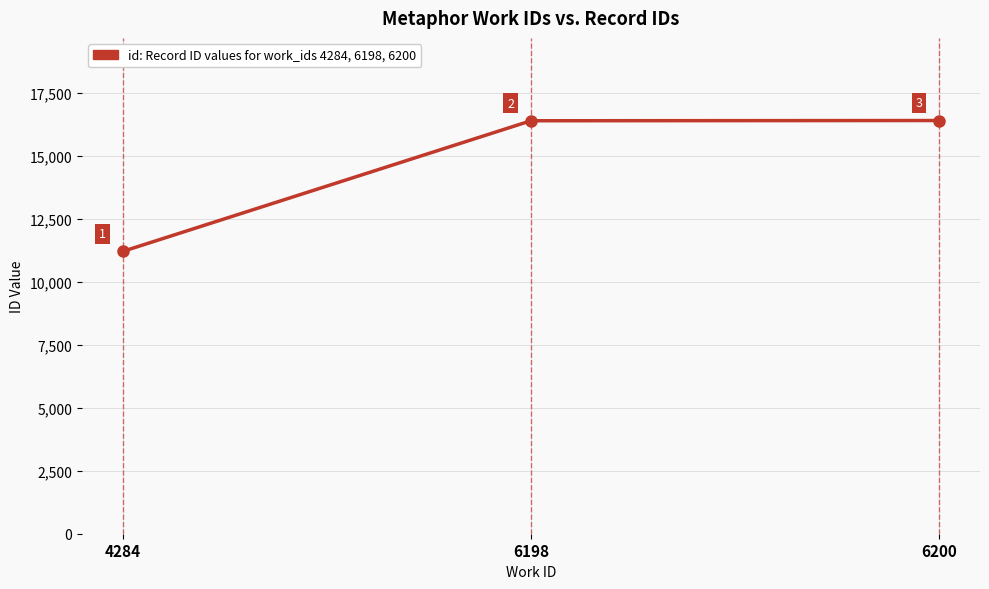

How many categories are shown in the chart?

3